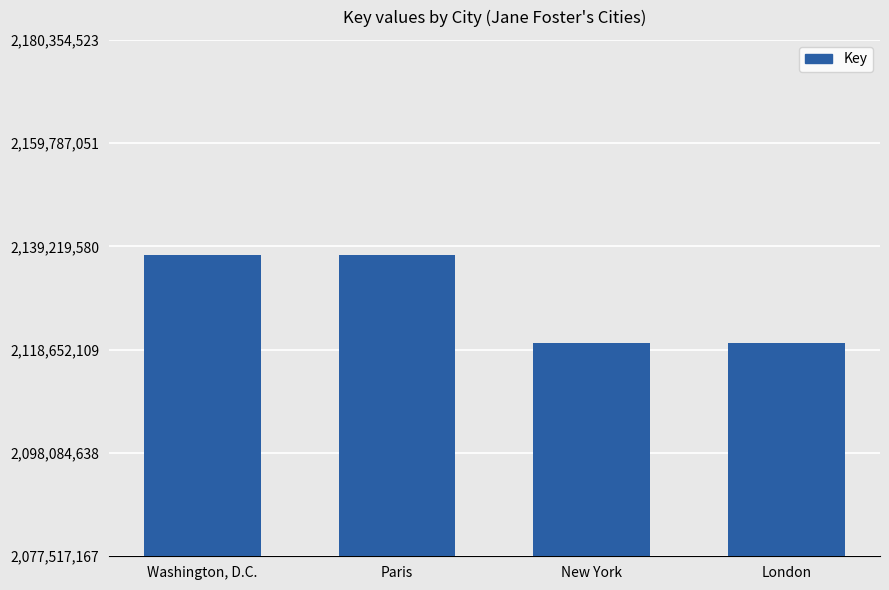

What is the label of the 2nd bar from the left?

Paris